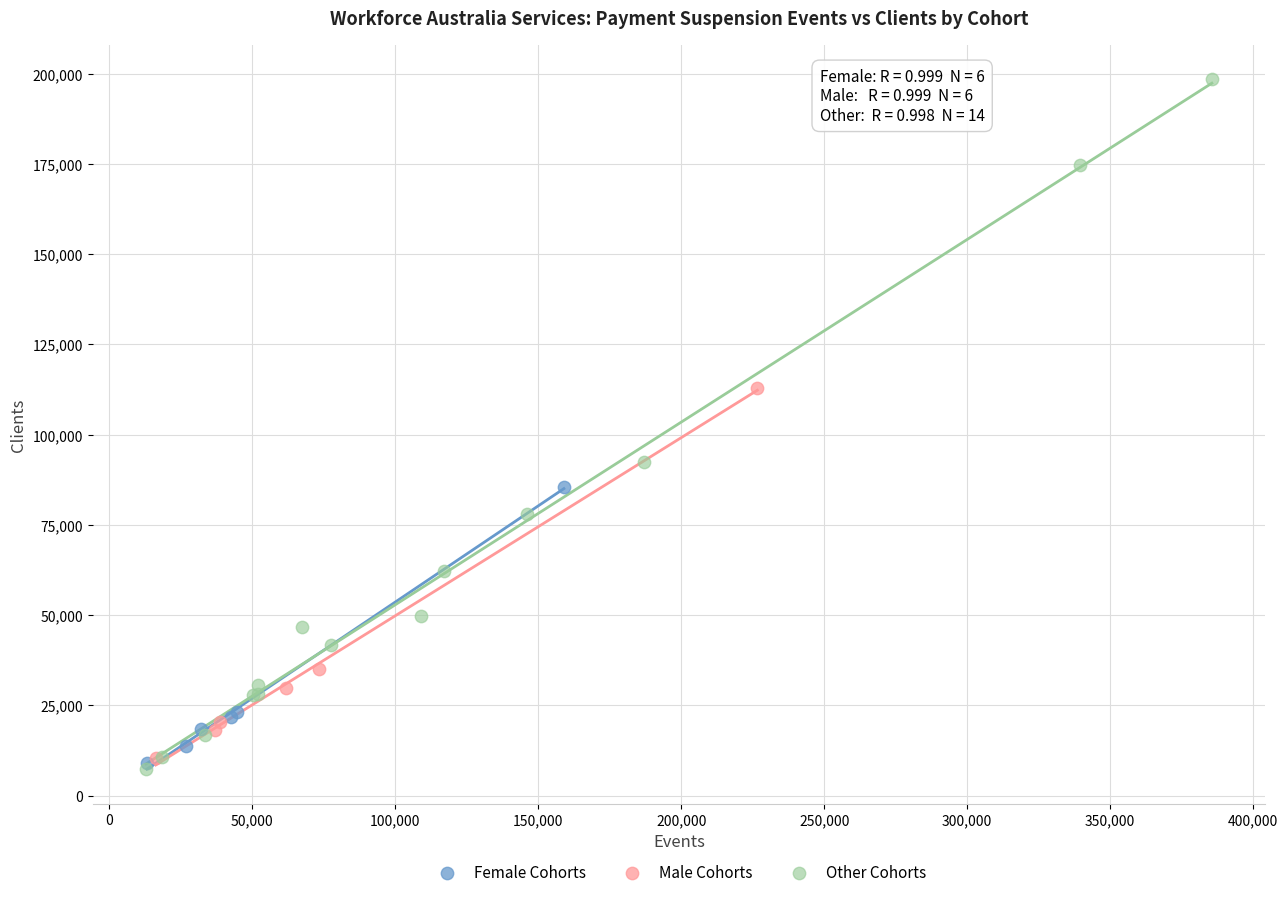

Which series contains the highest Y value?

Other Cohorts